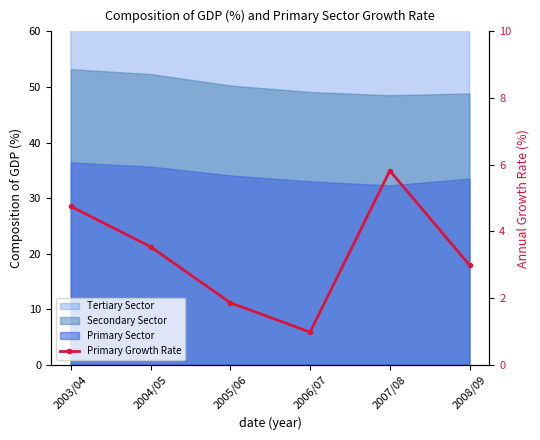

What is the difference between the maximum and minimum values?

4.8